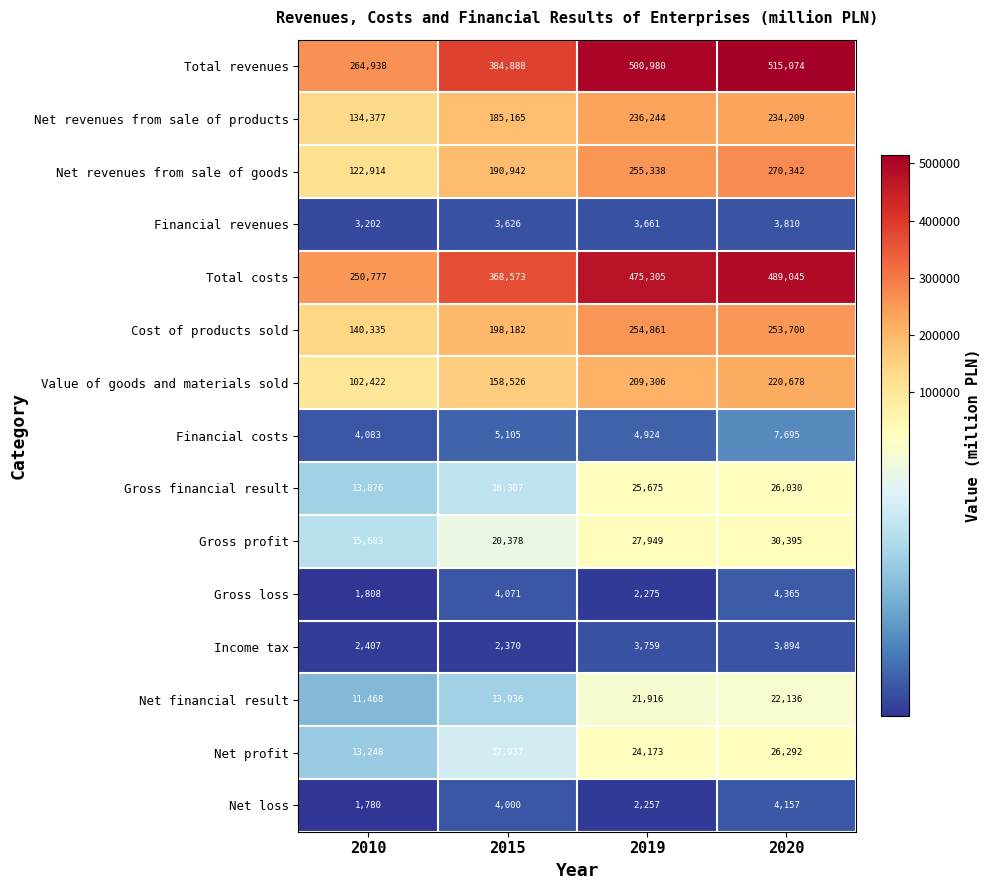

What is the smallest value displayed?

1780